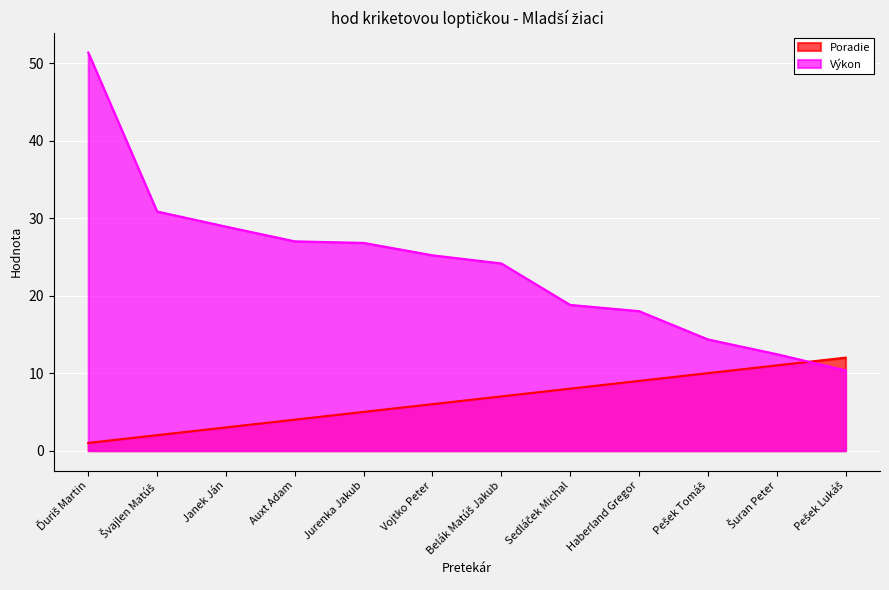

True or false: Poradie has more than 0 interior local peaks.

False